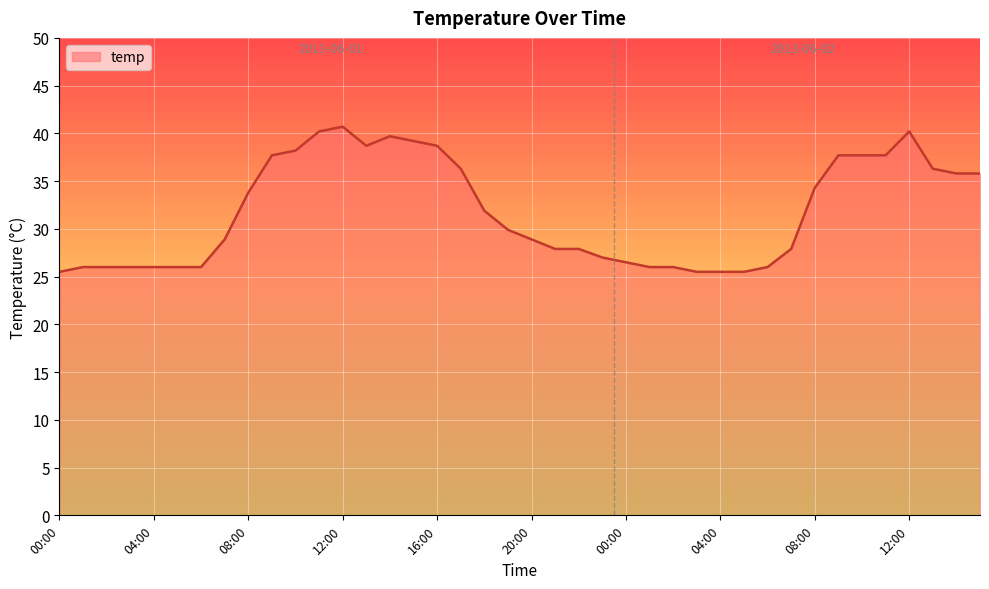

What is the minimum value shown in the chart?

25.5